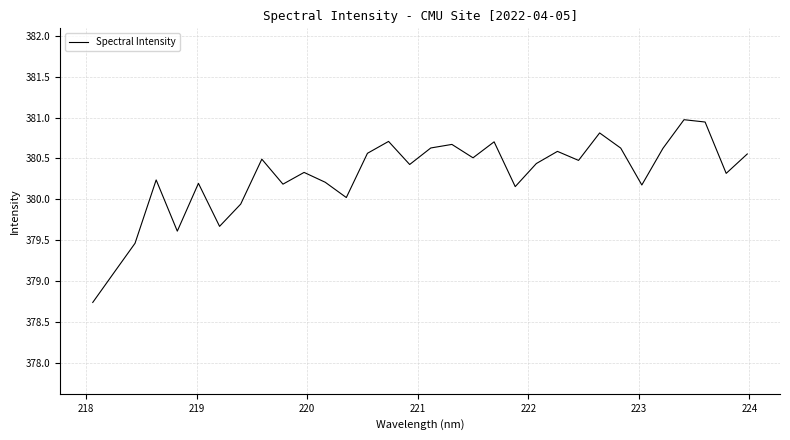

What is the greatest value displayed?

381.0